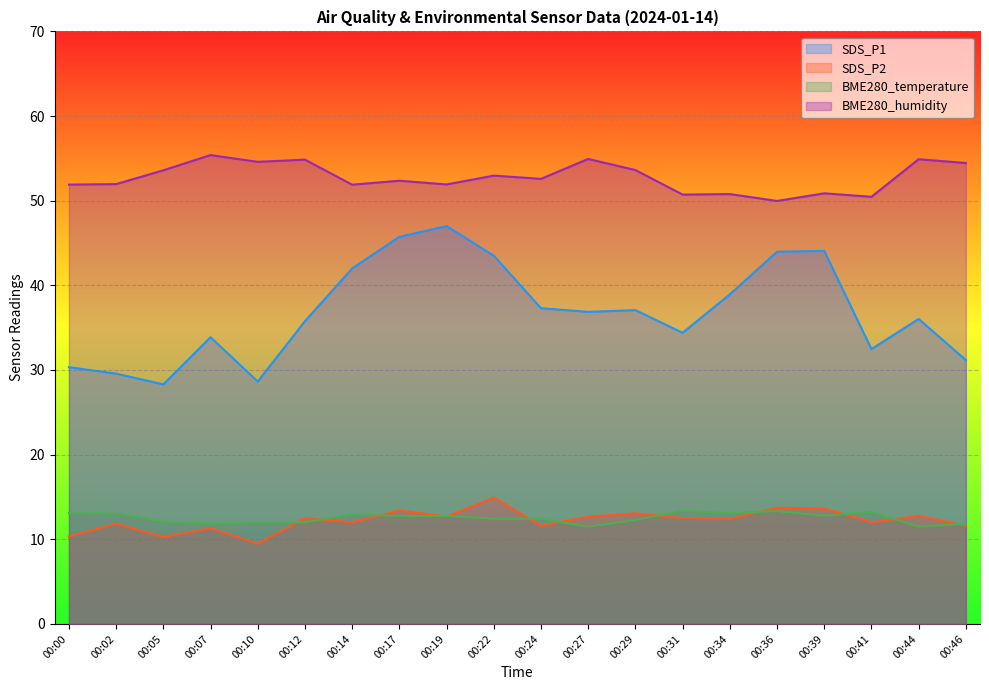

How many lines are shown in the chart?

4